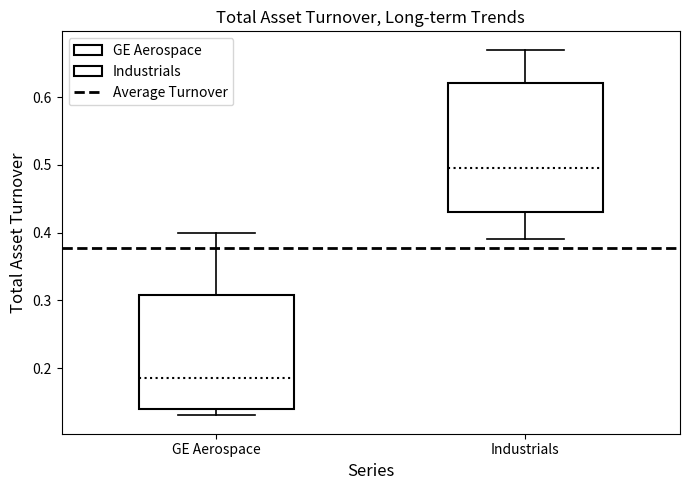

Which box is the tallest, from its lower edge to its upper edge?

Industrials